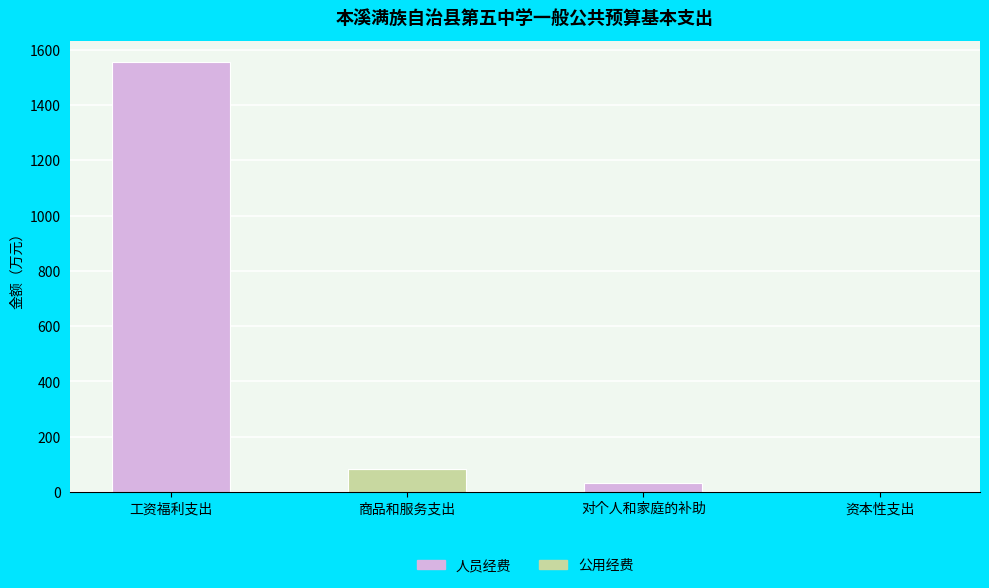

At which category is the sum across all series the highest?

工资福利支出